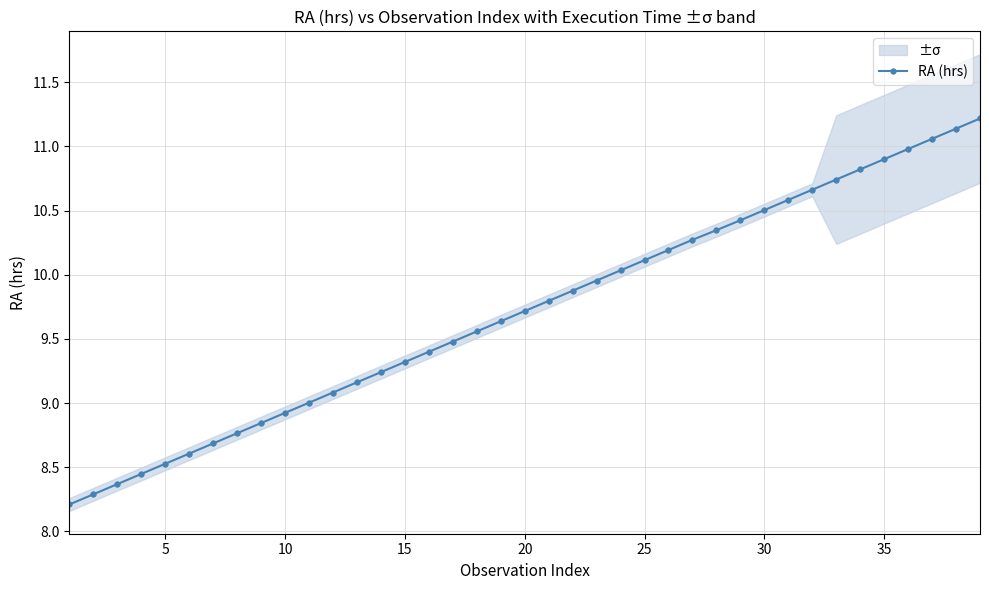

The value of RA (hrs) at 5 is 1.9. True or false?

False